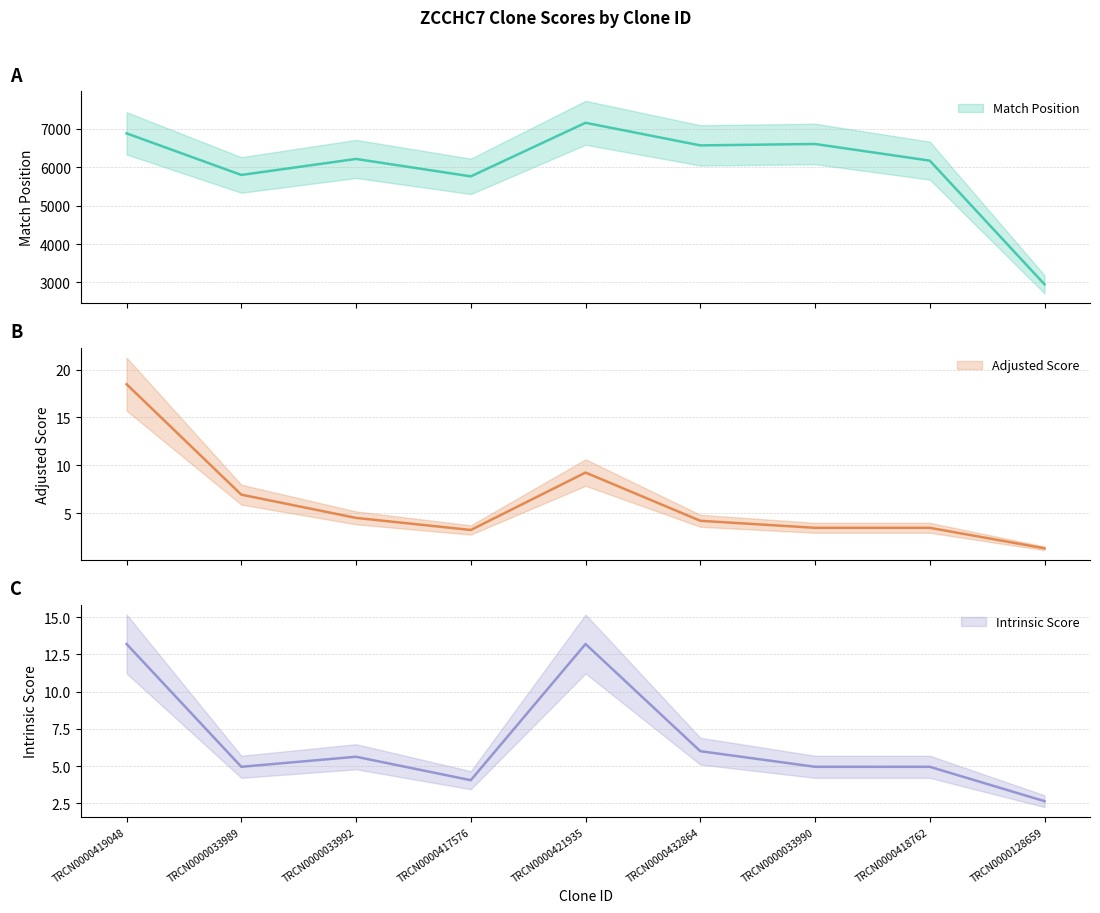

What is the sum of all Match Position values?

54132.0